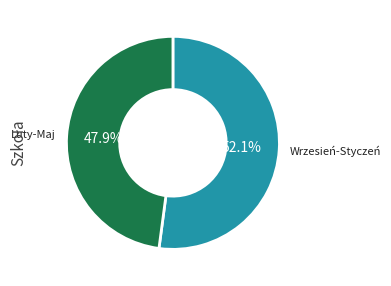

Is there any slice that represents more than half of the pie?

Yes